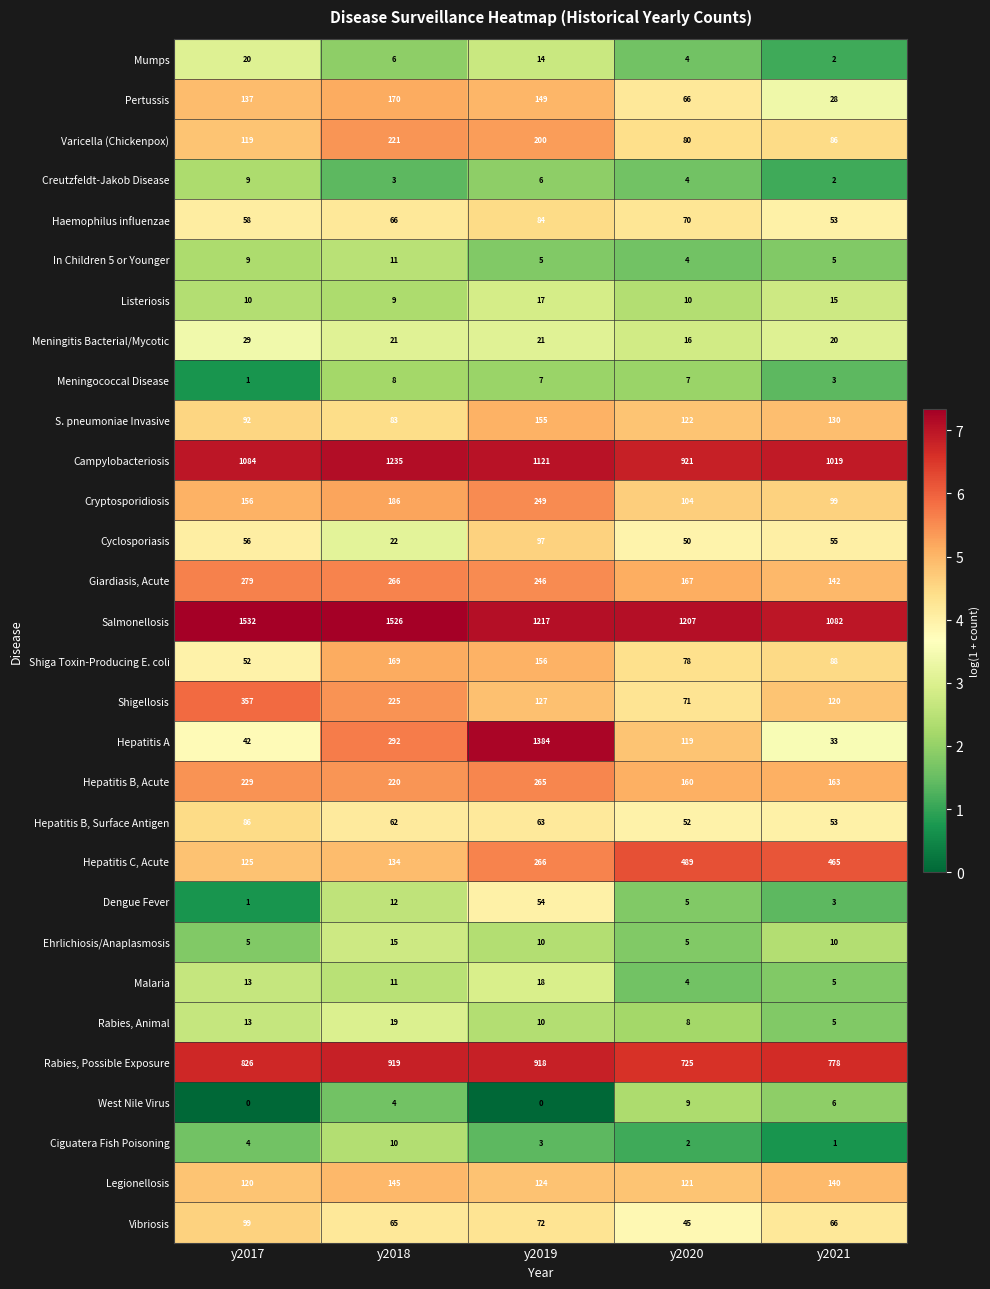

At which category is the sum across all series the highest?

y2019